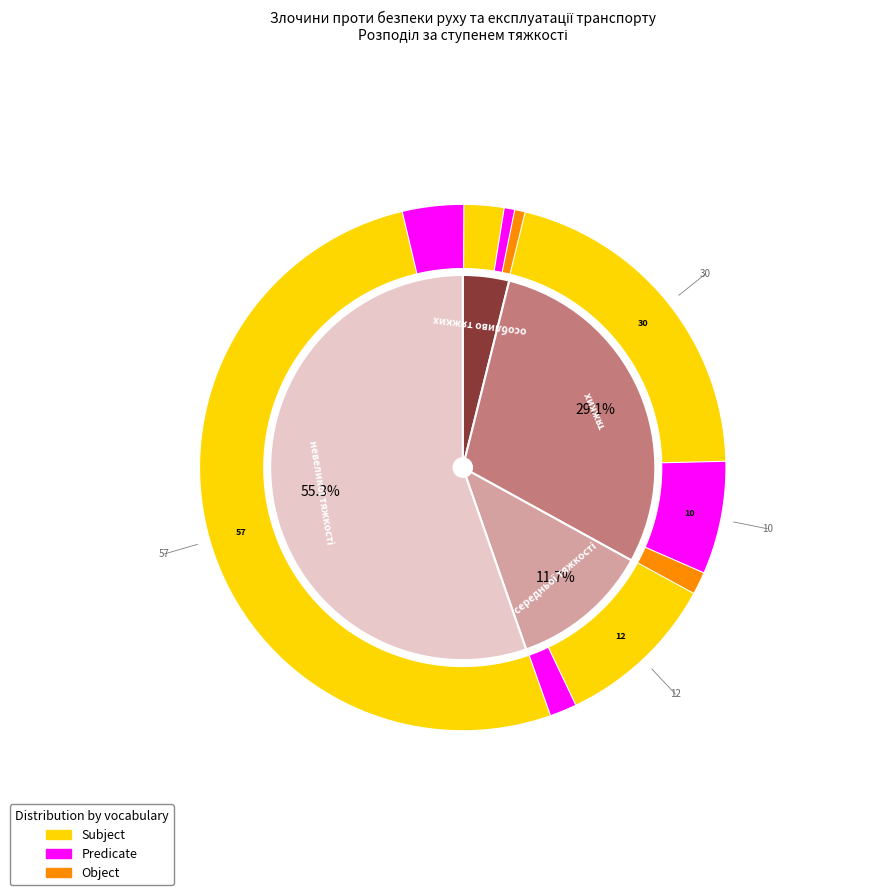

Does тяжких account for over 50% of the chart?

No